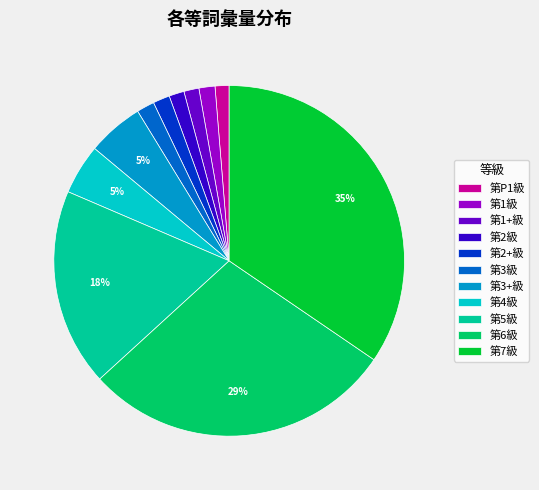

Which has a higher value, 第P1級 or 第3+級?

第3+級